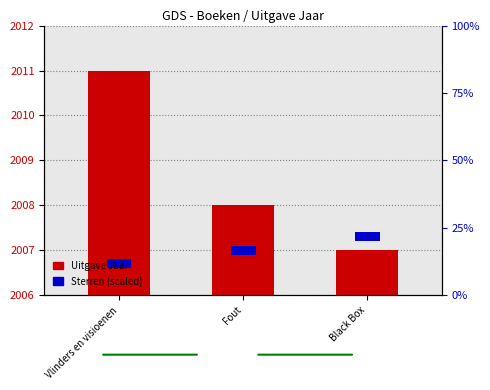

The value of Uitgave Jaar at Fout is 0.5. True or false?

False